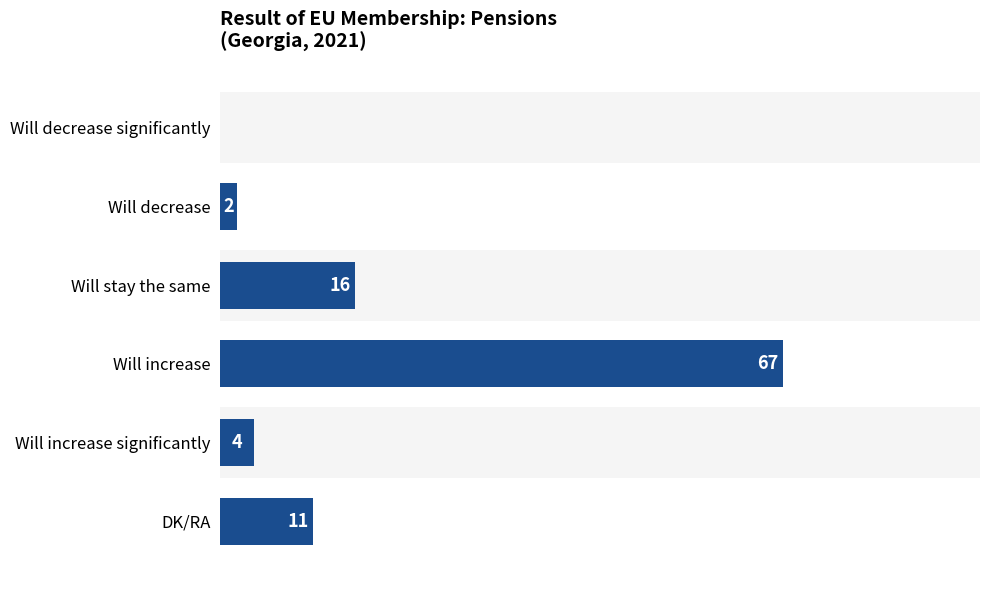

The value at Will increase significantly is 1. True or false?

False